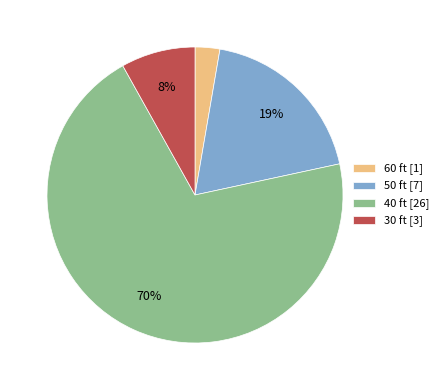

Which slice is the smallest?

60 ft [1]